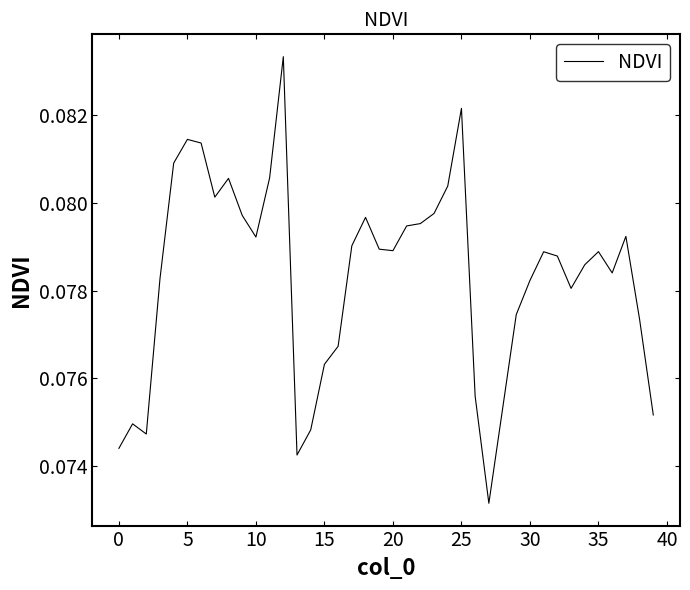

Is this an area chart (filled region under the line)?

No